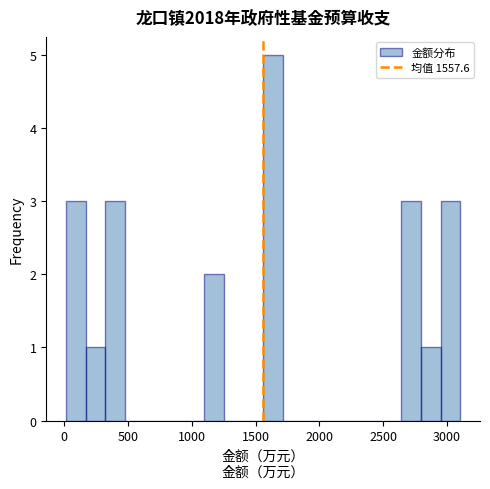

Read against the x-axis, roughly where is the centre of the tallest bar?

1650